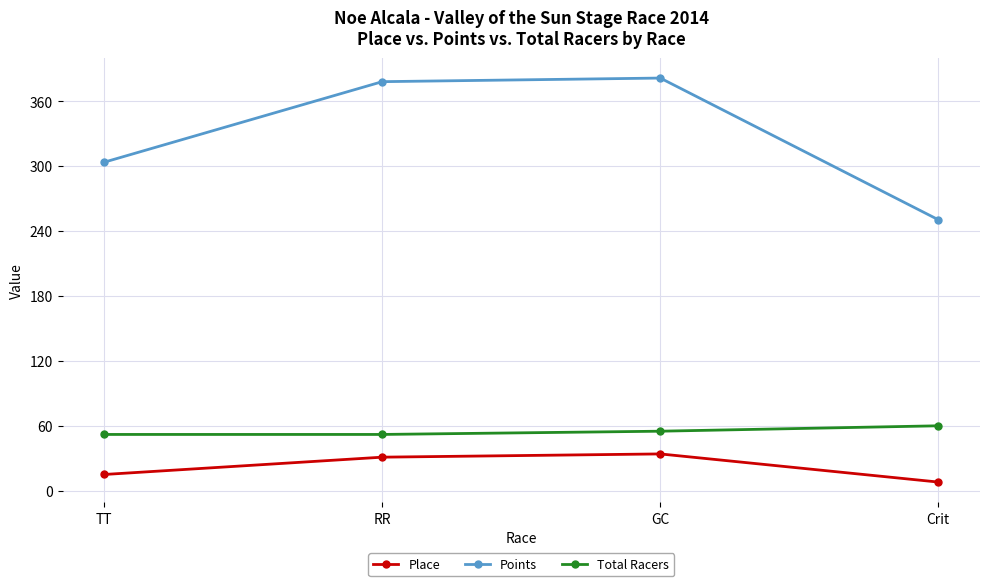

Reading left to right, what are all the values shown in this chart?

Place: TT=15.0	RR=31.0	GC=34.0	Crit=8.0
Points: TT=303.6	RR=378.0	GC=381.4	Crit=250.5
Total Racers: TT=52.0	RR=52.0	GC=55.0	Crit=60.0